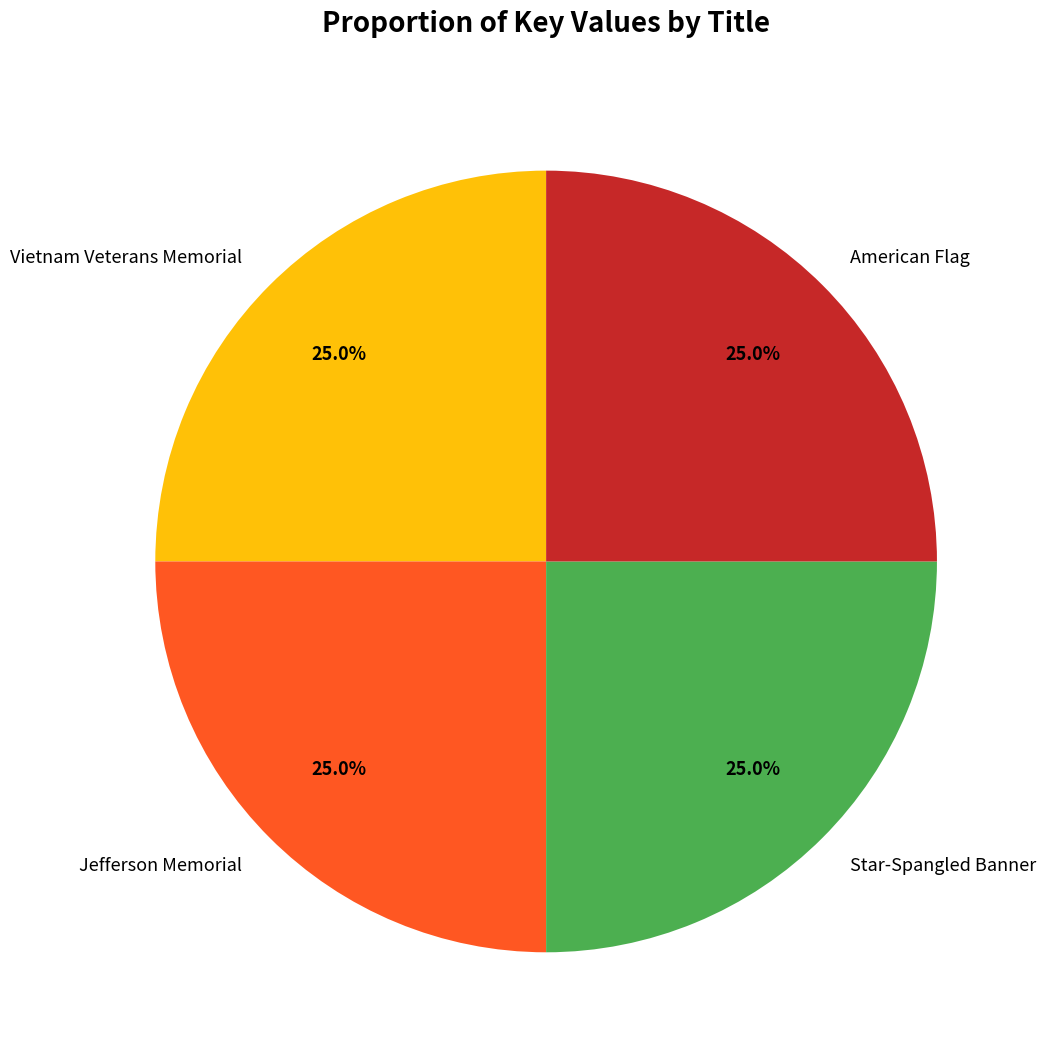

What portion of the pie excludes Jefferson Memorial?

75.0%